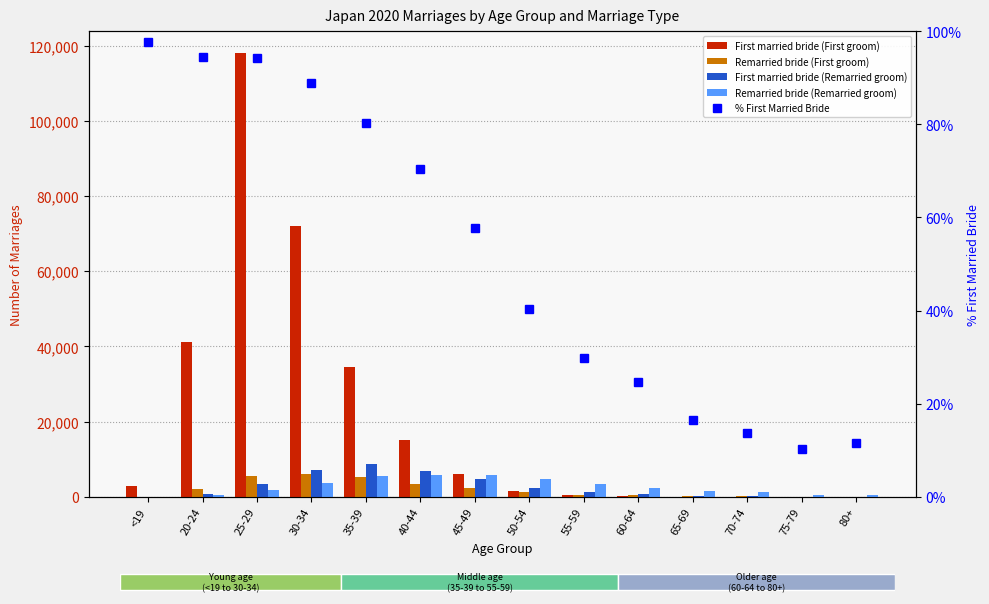

True or false: First married bride (First groom) has a value of 27901.4 at 30-34.

False